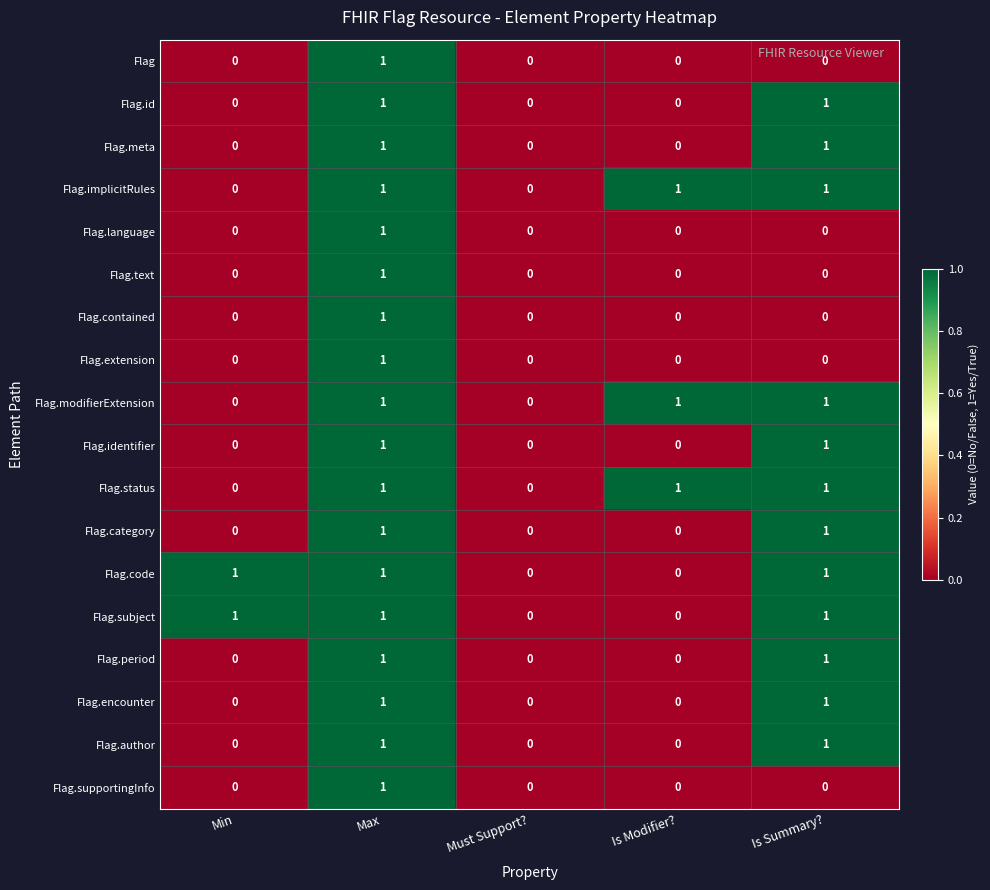

How many Flag.supportingInfo values are between 0 and 1?

5